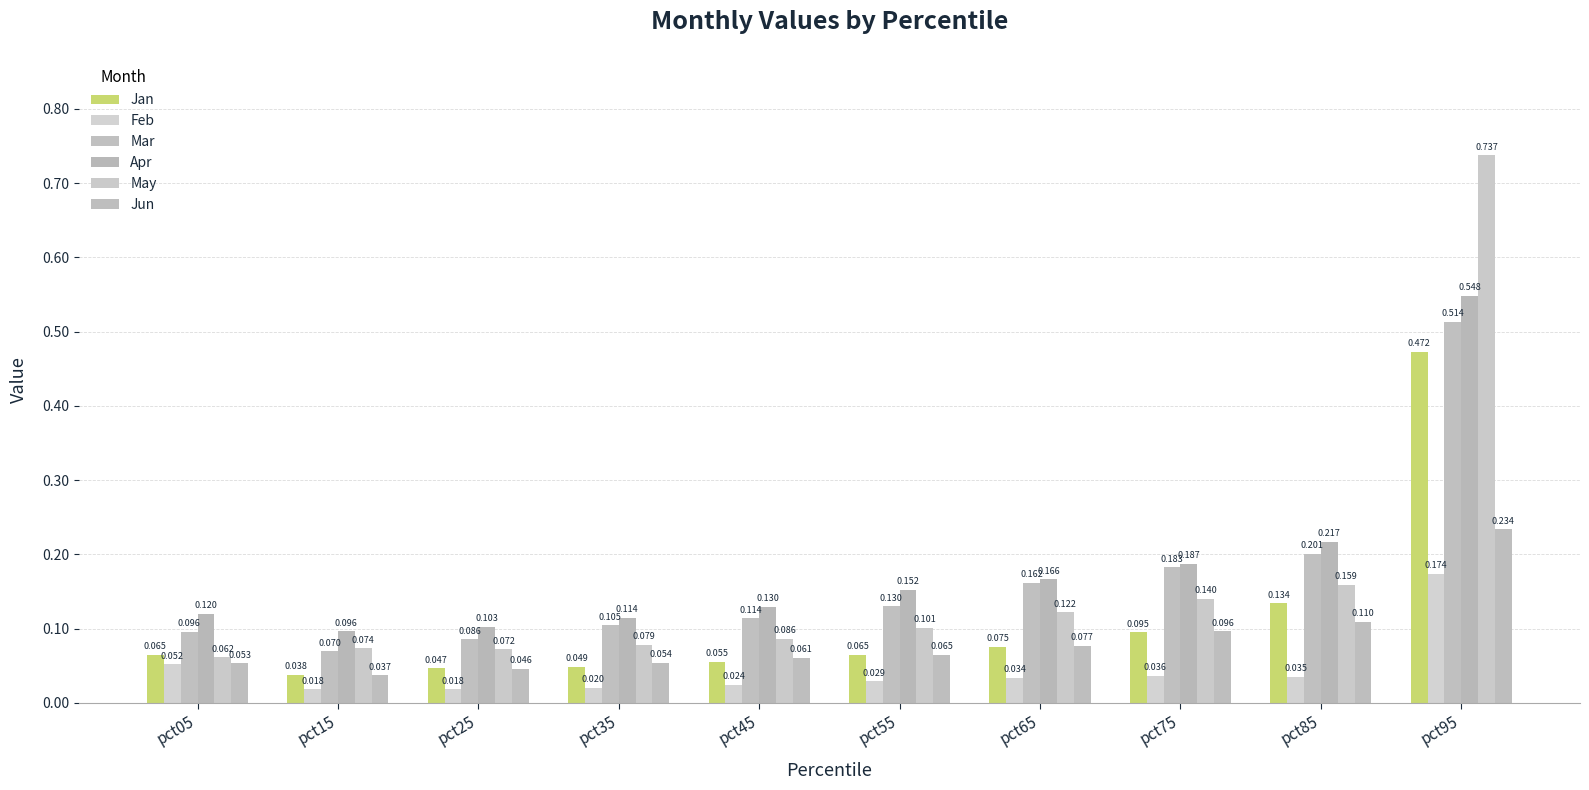

What is the average value of the Jun series?

0.1